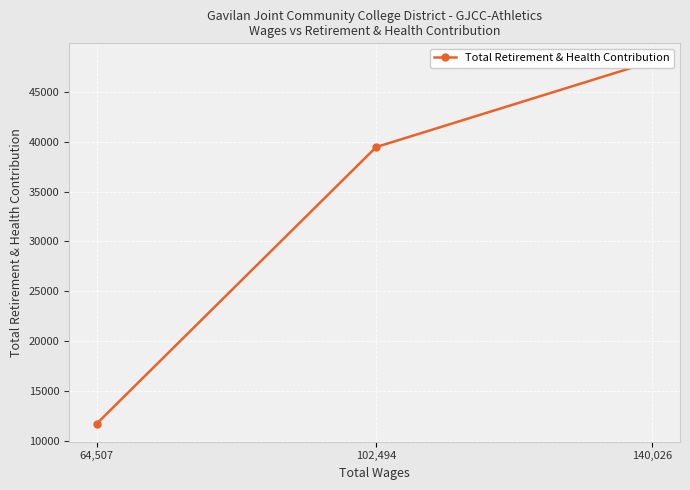

Rank the categories by value from lowest to highest.

64,507, 102,494, 140,026